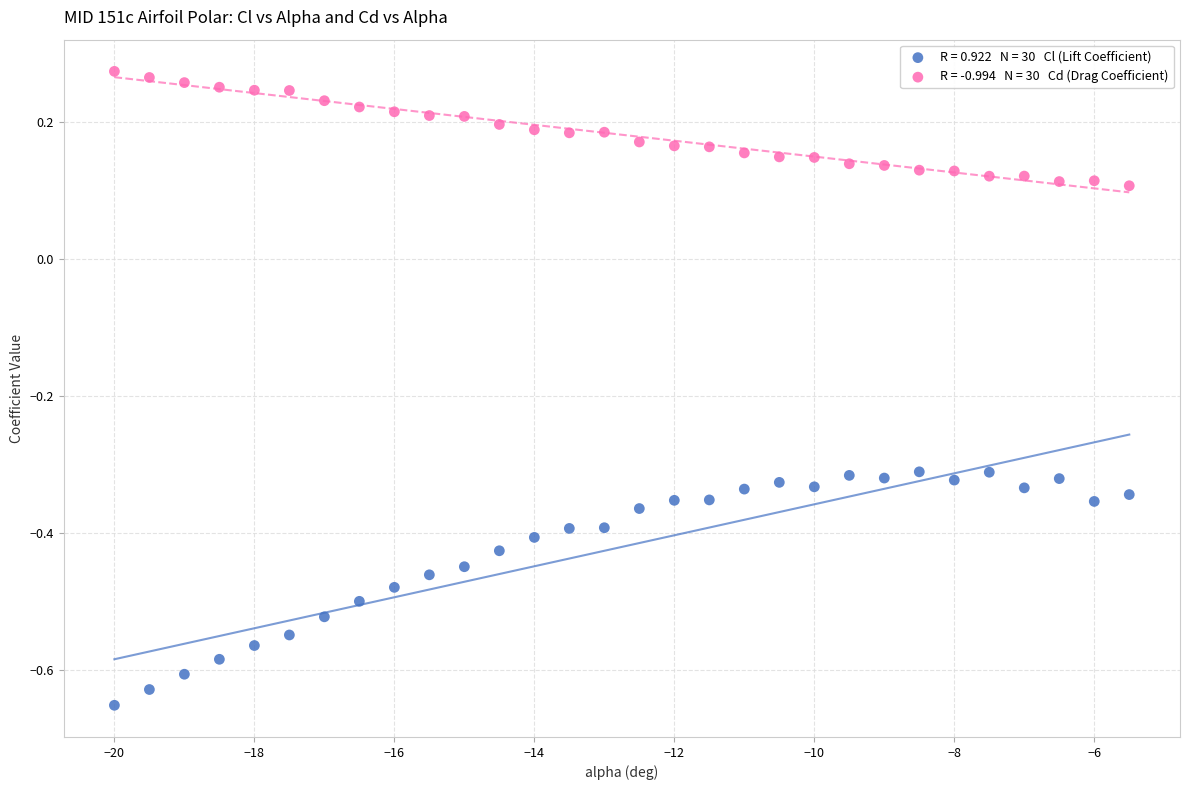

Across all data points, what is the range of X values (max minus min)?

14.5